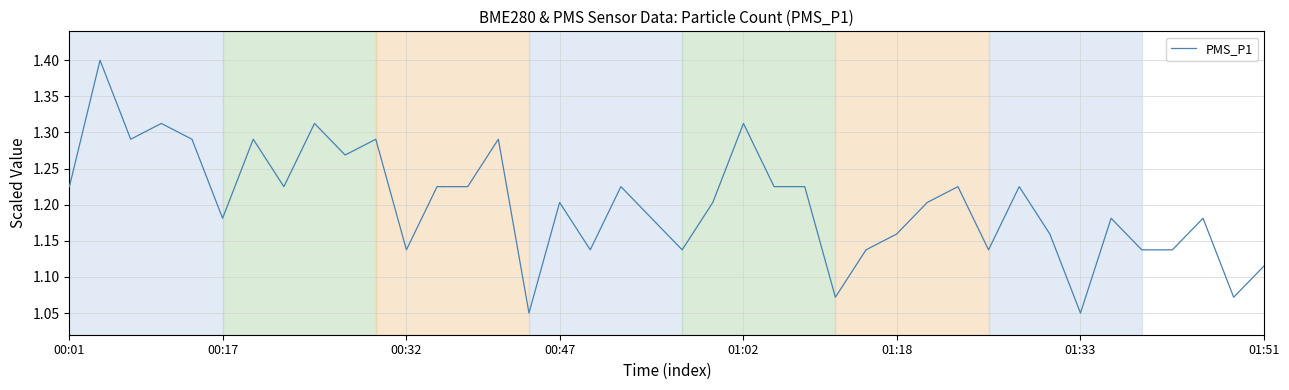

What is the maximum value shown in the chart?

1.4